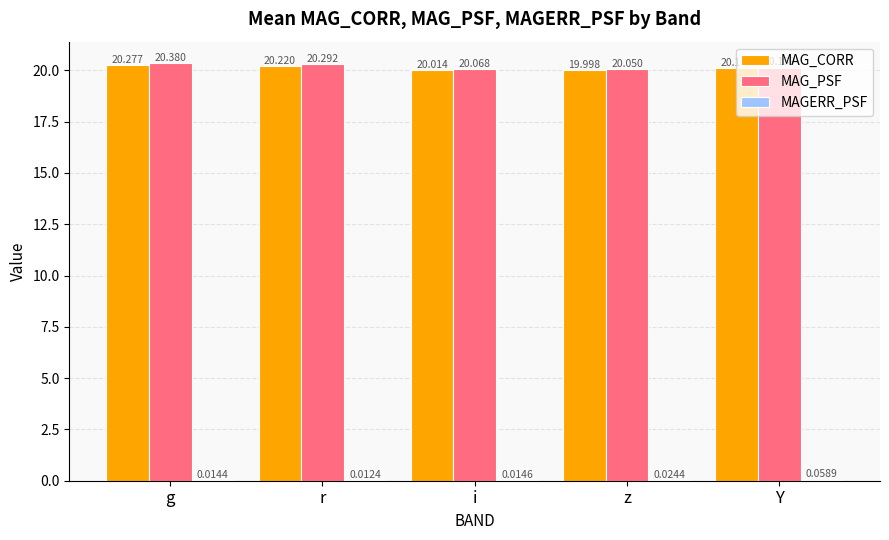

Which label corresponds to the largest value in the chart?

g